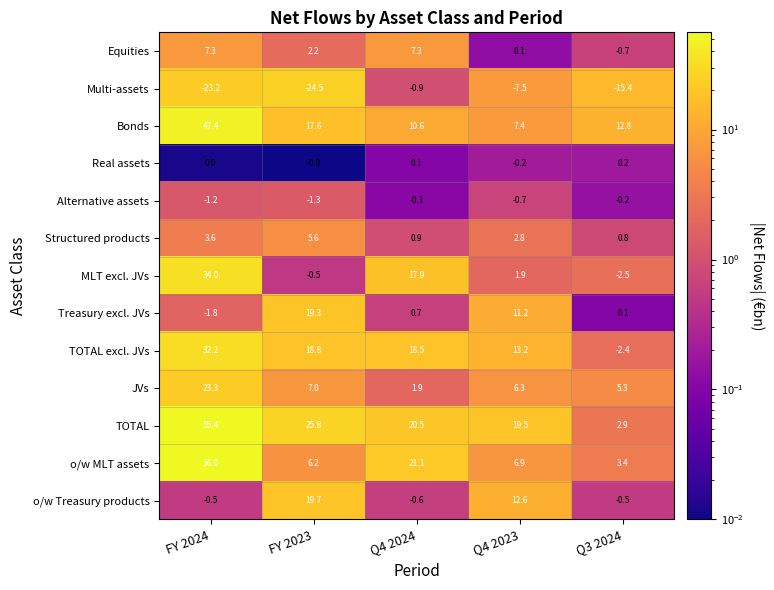

What is the difference between the Bonds values at Q4 2023 and Q4 2024?

3.2